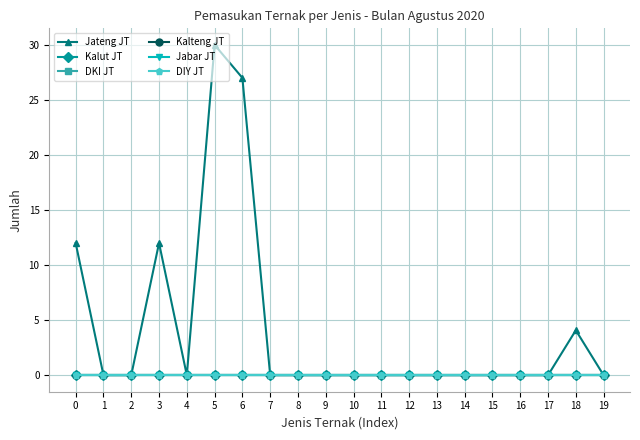

List the series in order of their peak value, lowest first.

Kalut JT, DKI JT, Kalteng JT, Jabar JT, DIY JT, Jateng JT